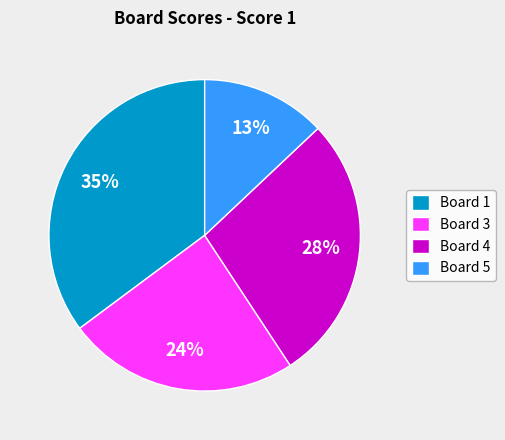

True or false: Board 3 accounts for 17% of the total.

False